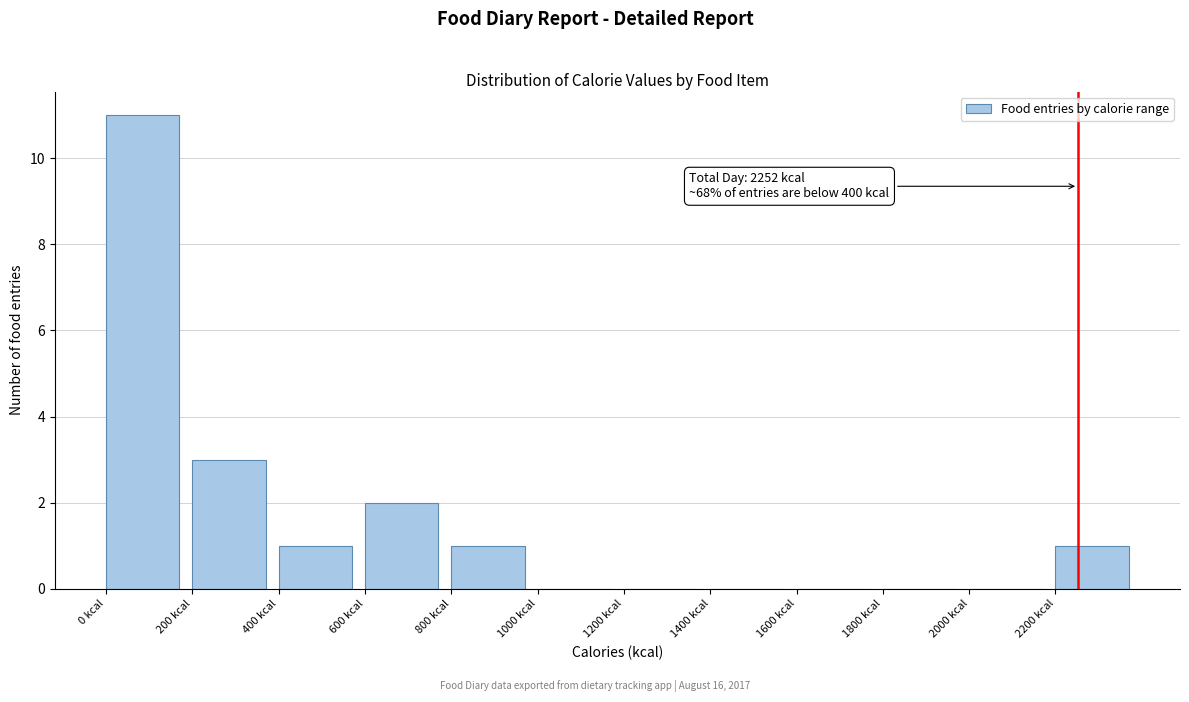

Which range on the x-axis has the tallest bar?

0 to 200